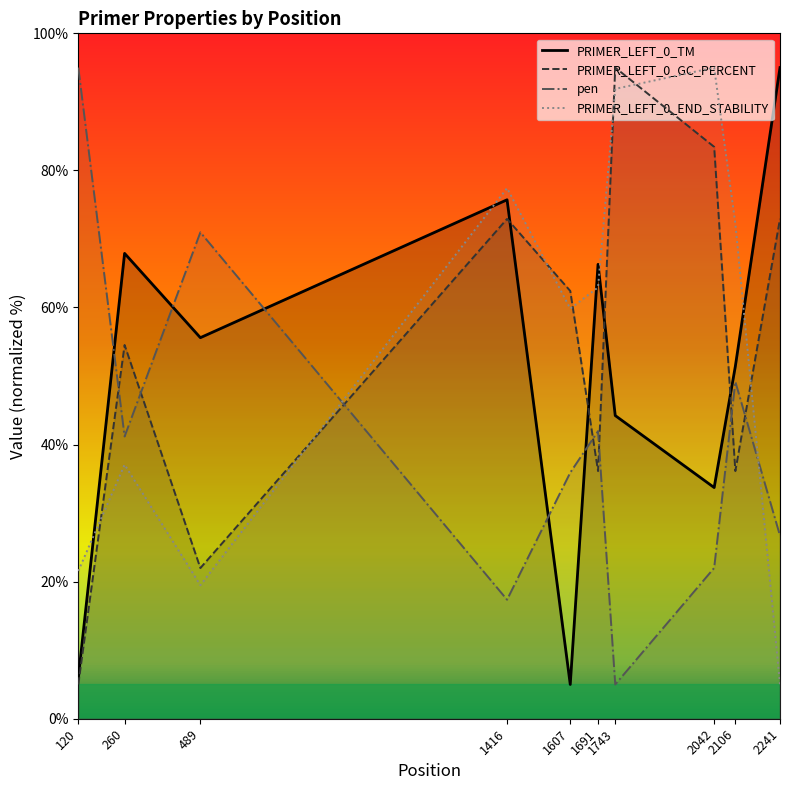

List the labels in order of pen value, largest first.

120, 489, 2106, 1691, 260, 1607, 2241, 2042, 1416, 1743